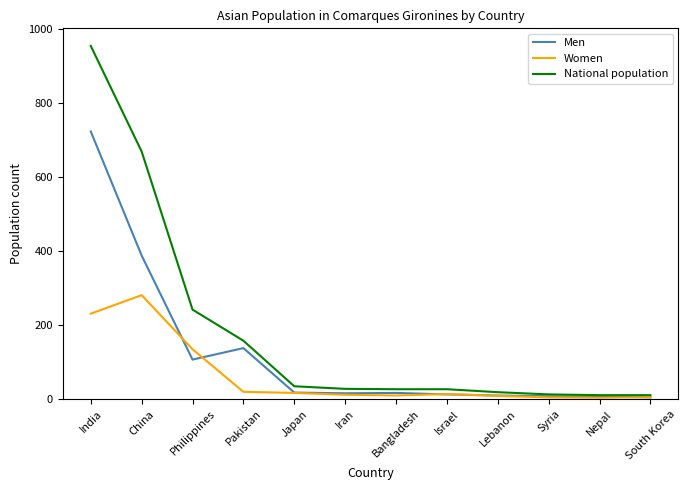

List the series in order of their overall mean, highest first.

National population, Men, Women